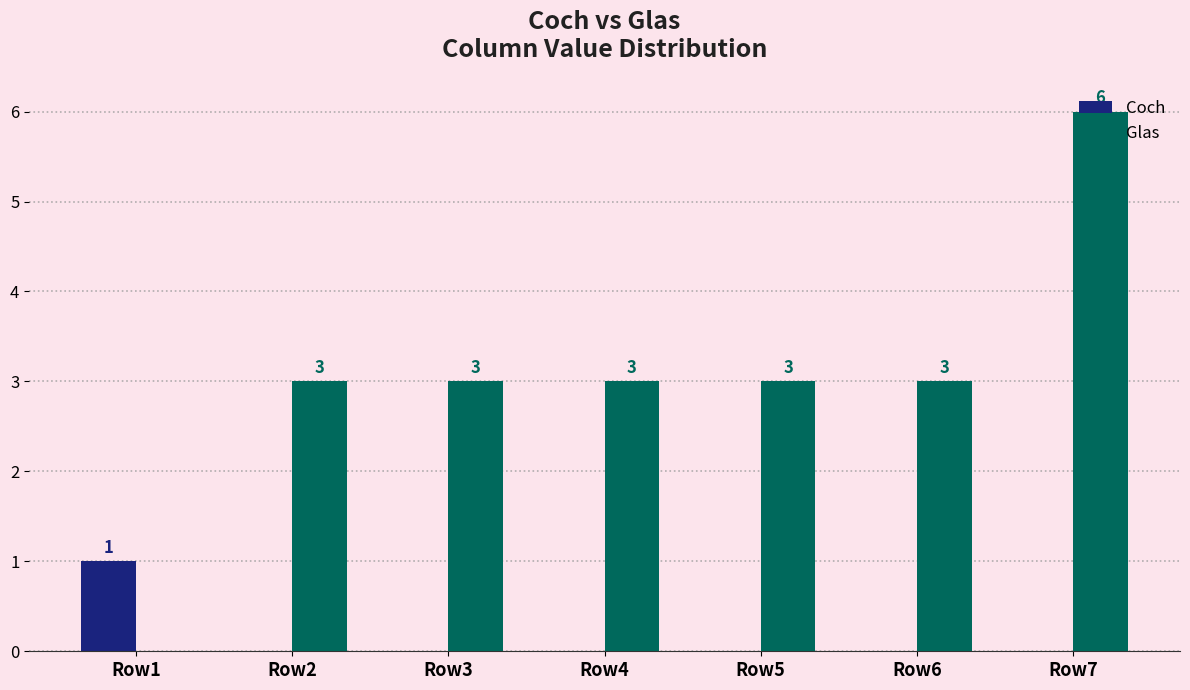

Which series has the largest total across all categories?

Glas